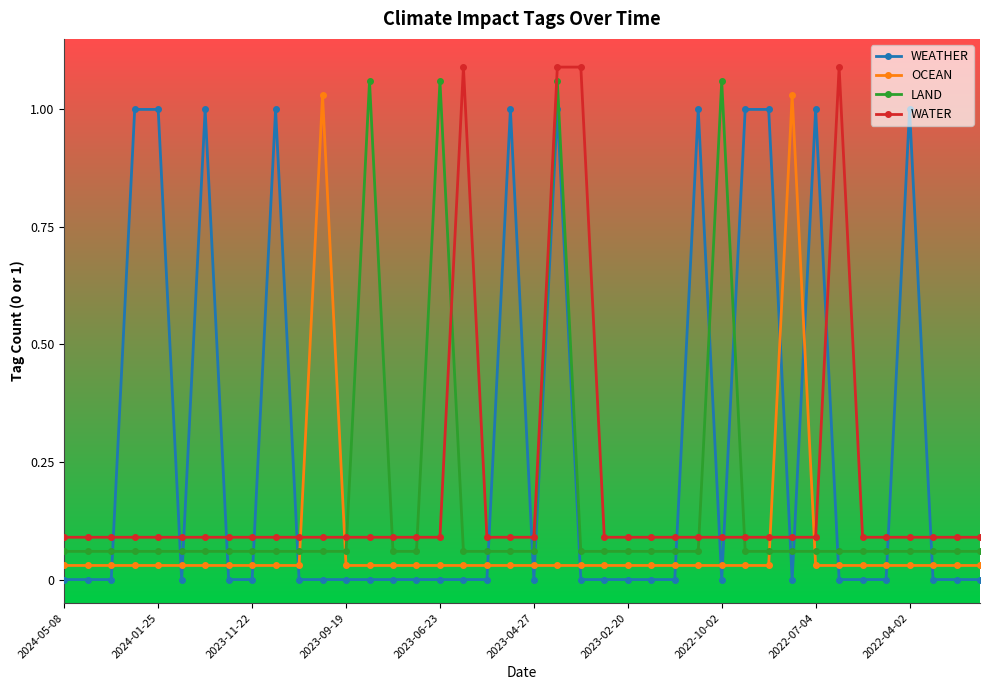

How many times do LAND and WEATHER cross each other?

16